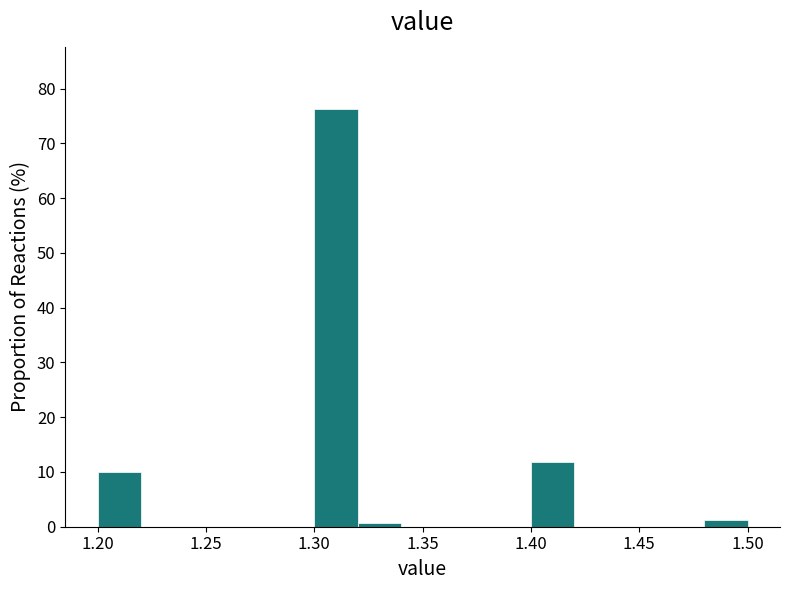

Over which range of the x-axis is the bar tallest?

1.30 to 1.32